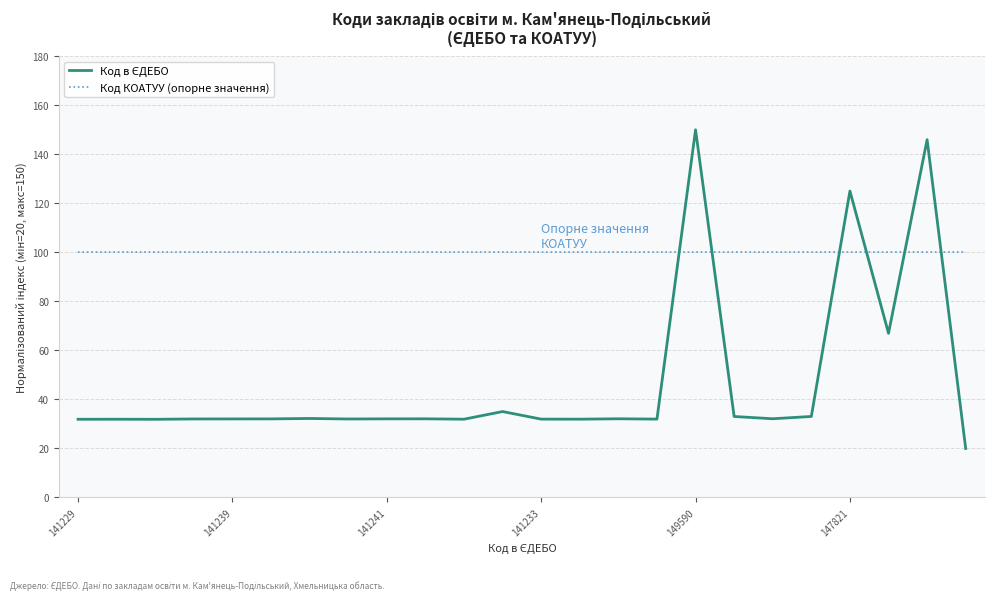

Which series has the largest total across all categories?

Код КОАТУУ (опорне значення)